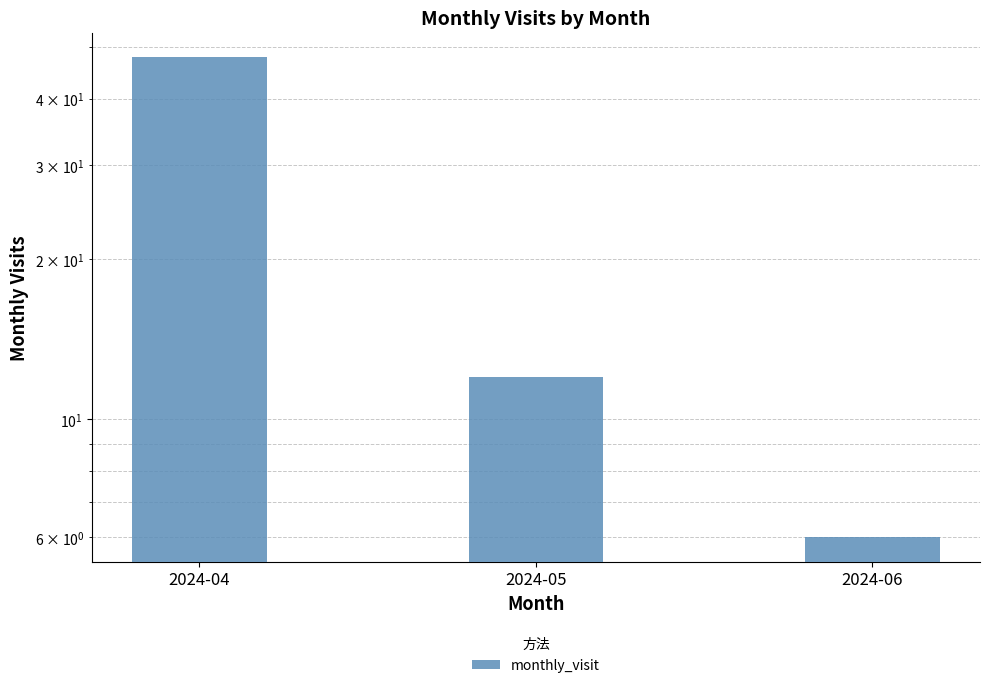

List the labels in order of value, smallest first.

2024-06, 2024-05, 2024-04